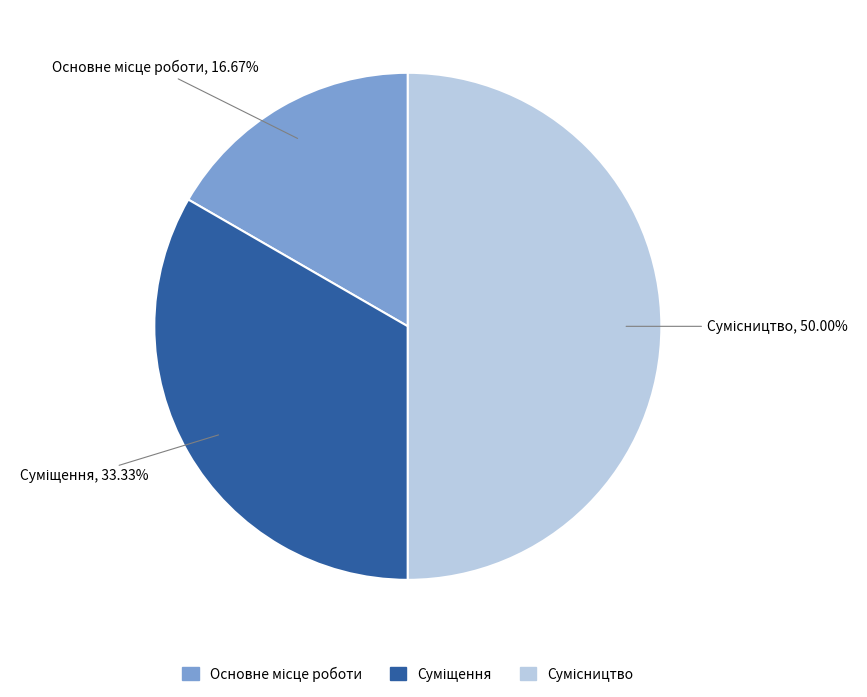

Is the sum of Суміщення and Основне місце роботи greater than half?

No